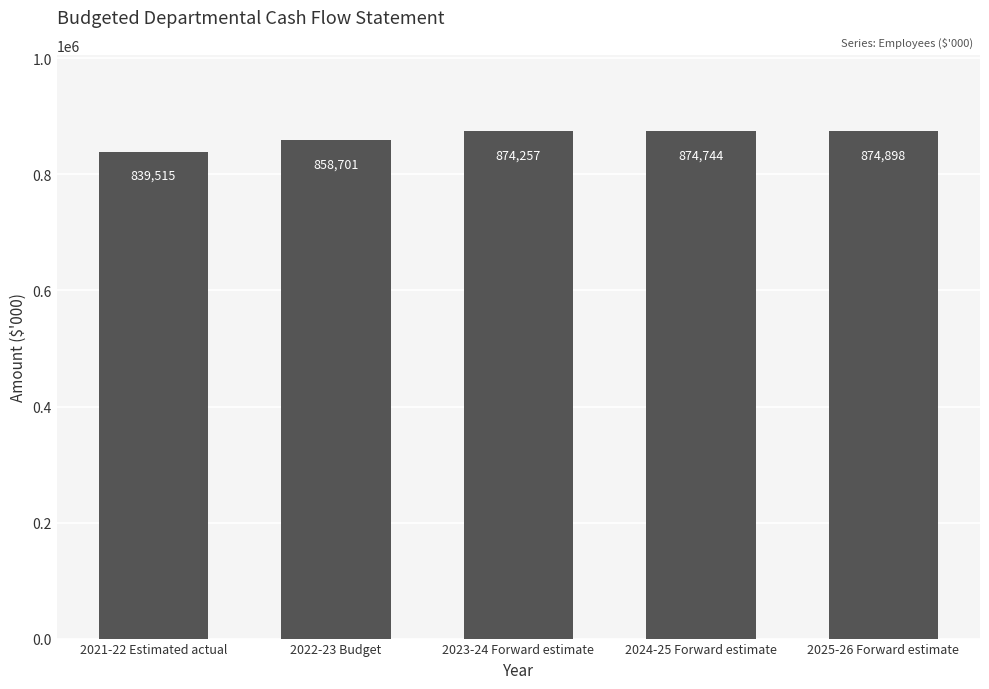

Where is the data nearest to the value 857206?

2022-23 Budget